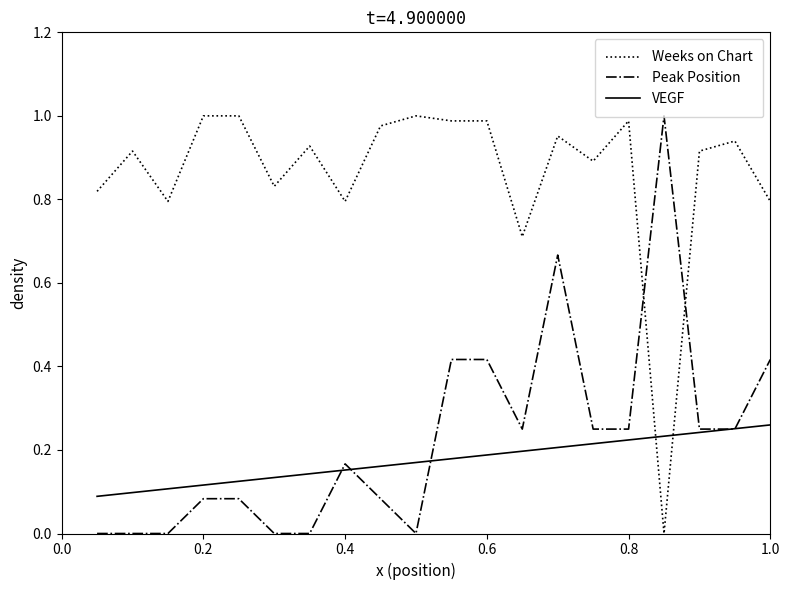

After their last crossing, which series has the higher values: Peak Position or VEGF?

Peak Position